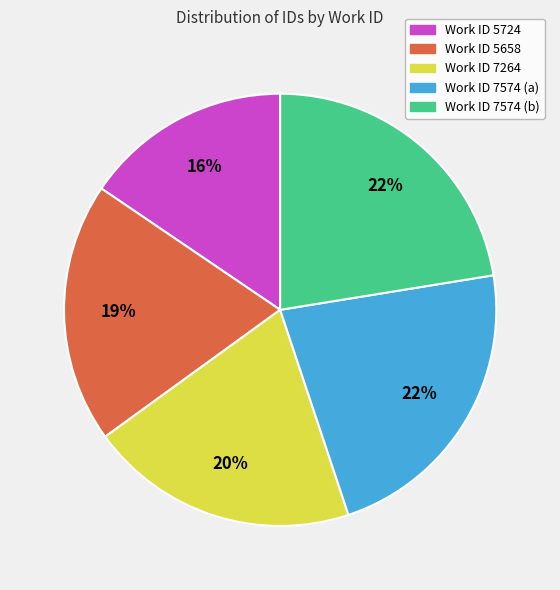

To the nearest percent, what is the average slice percentage?

20%